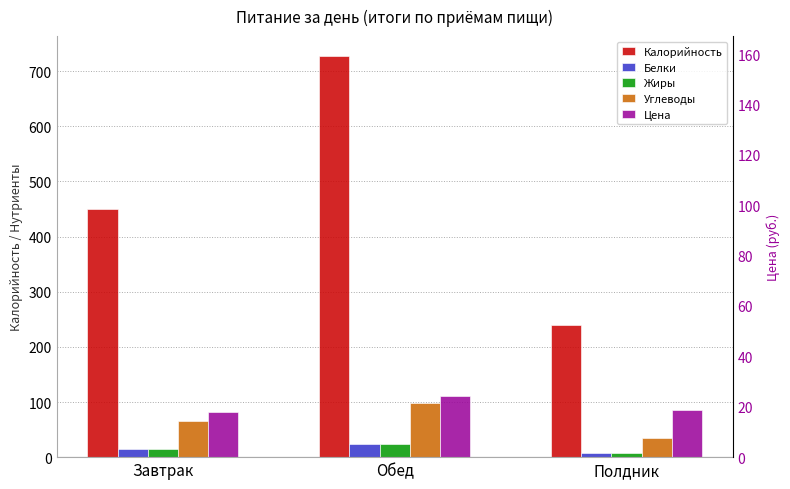

How many series are shown in this chart?

5